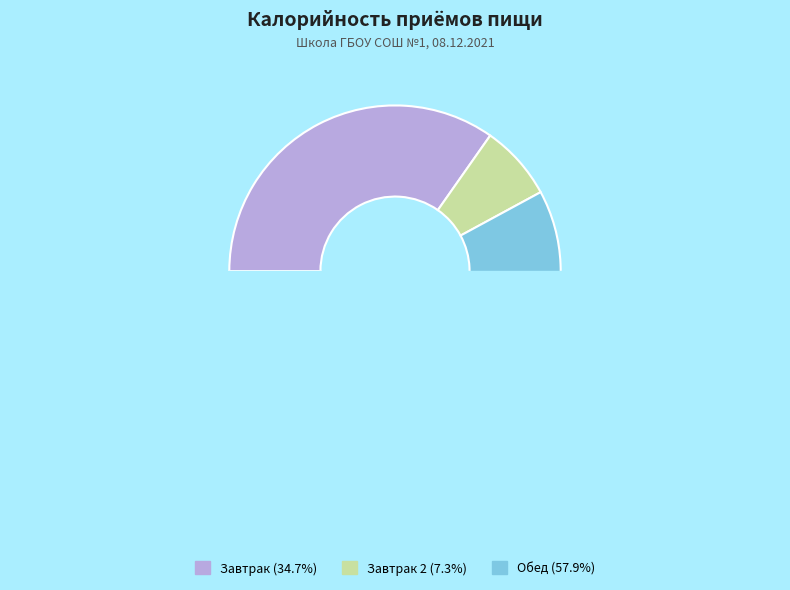

How many segments does this pie chart have?

3